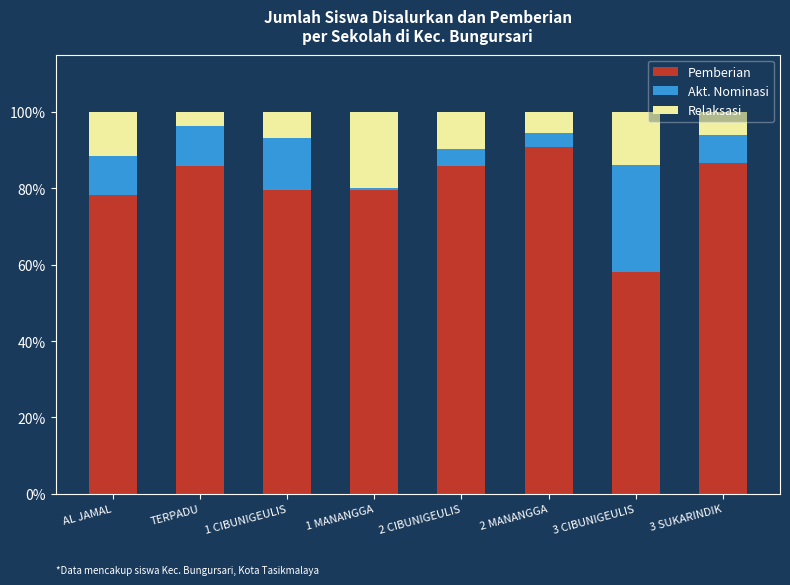

What is the maximum value for Pemberian?

90.8